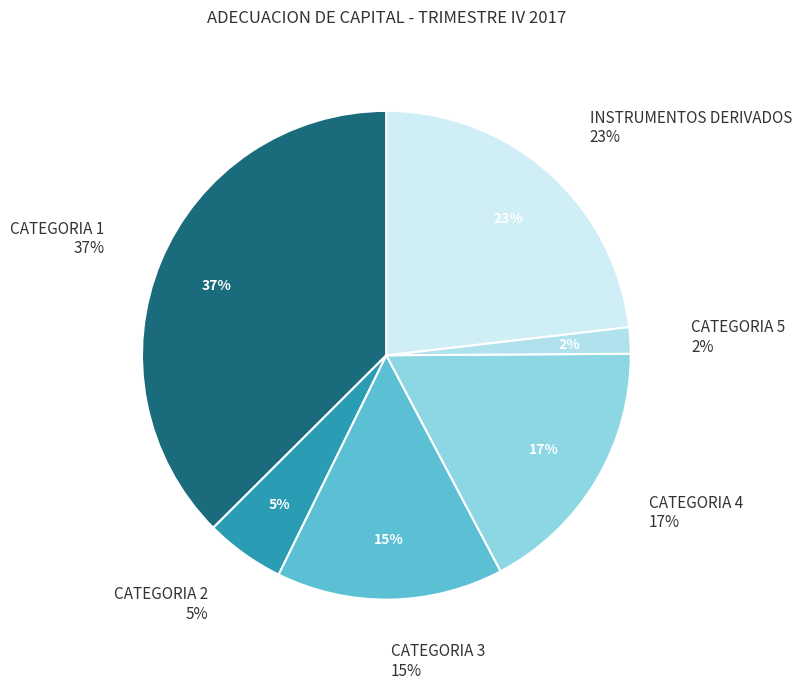

Does CATEGORIA 4 account for over 50% of the chart?

No